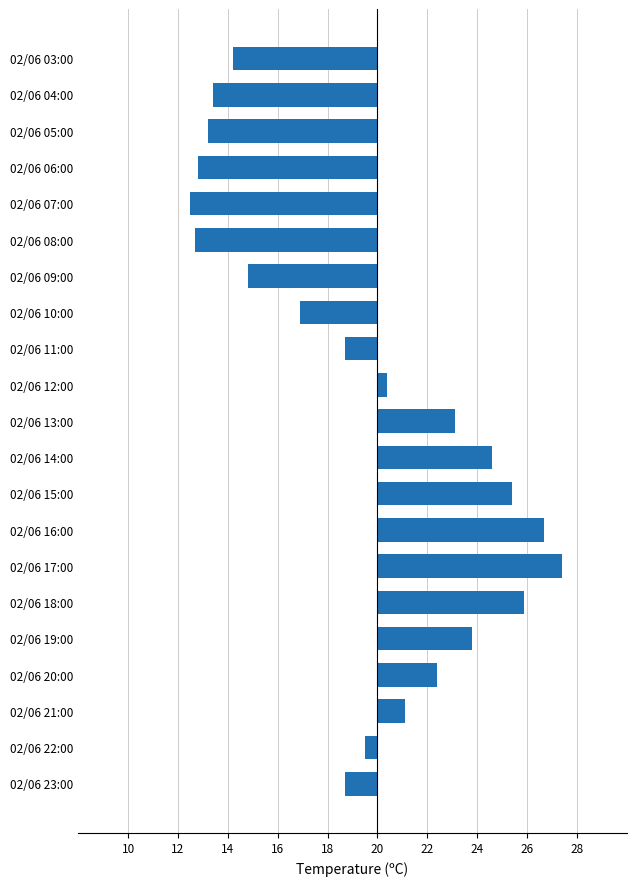

How many values are above zero?

10